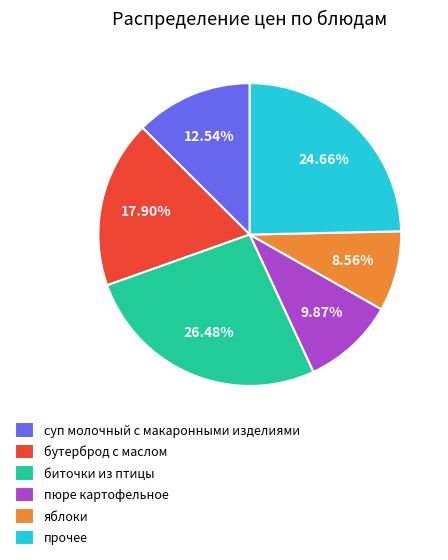

Approximately how many times larger is the value at бутерброд с маслом compared to яблоки?

2.1